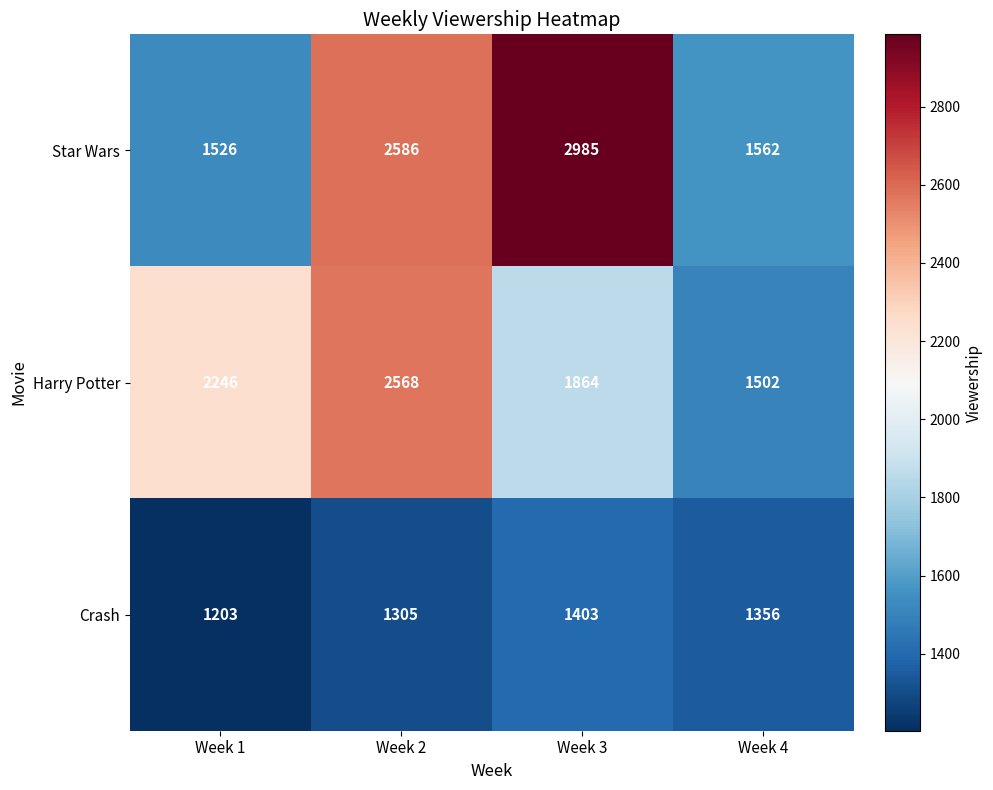

What is the difference between the second highest and minimum values in the Crash series?

153